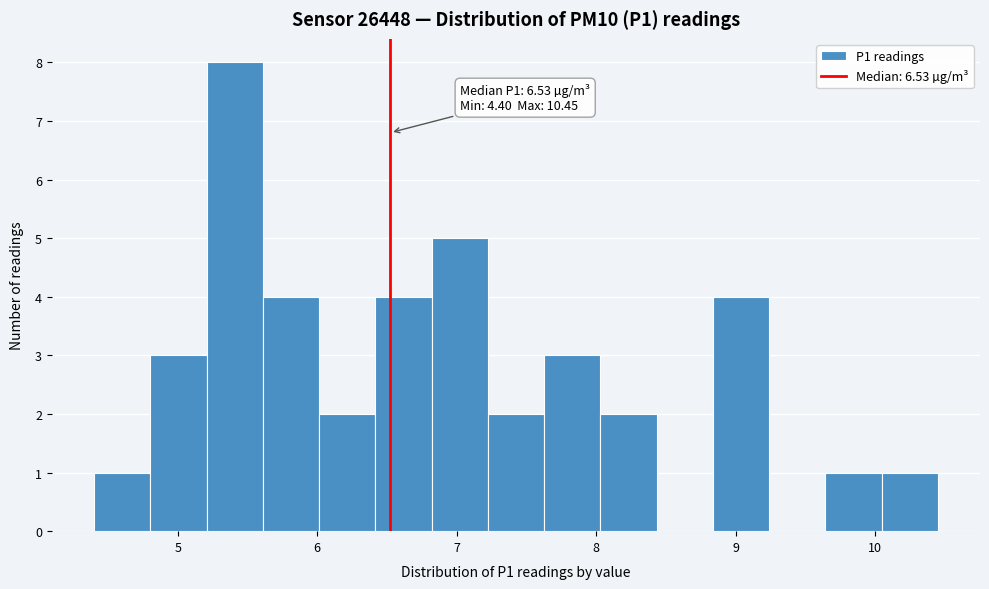

Which range on the x-axis has the tallest bar?

5.2 to 5.6